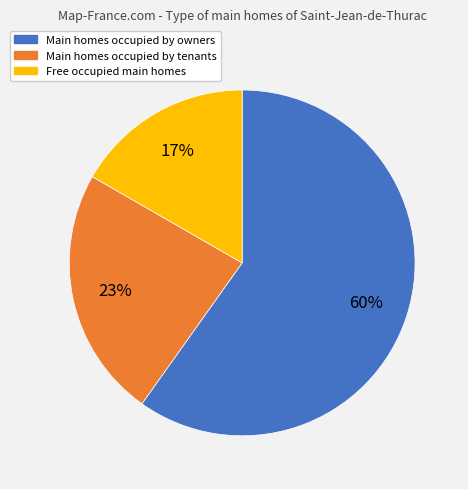

Is there any slice that represents more than half of the pie?

Yes